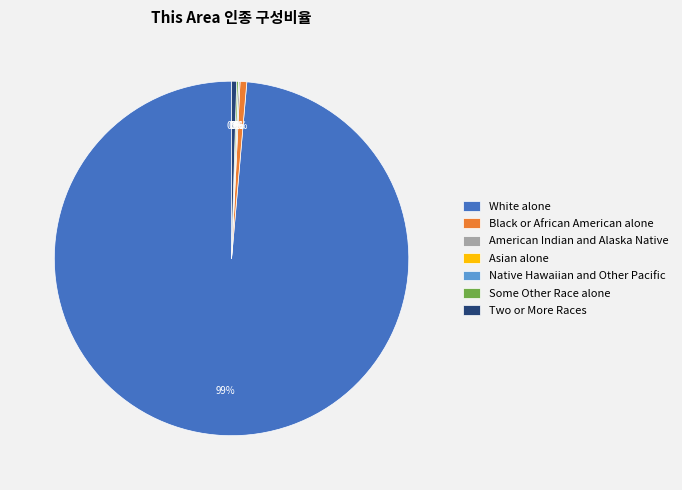

Which category accounts for the majority?

White alone